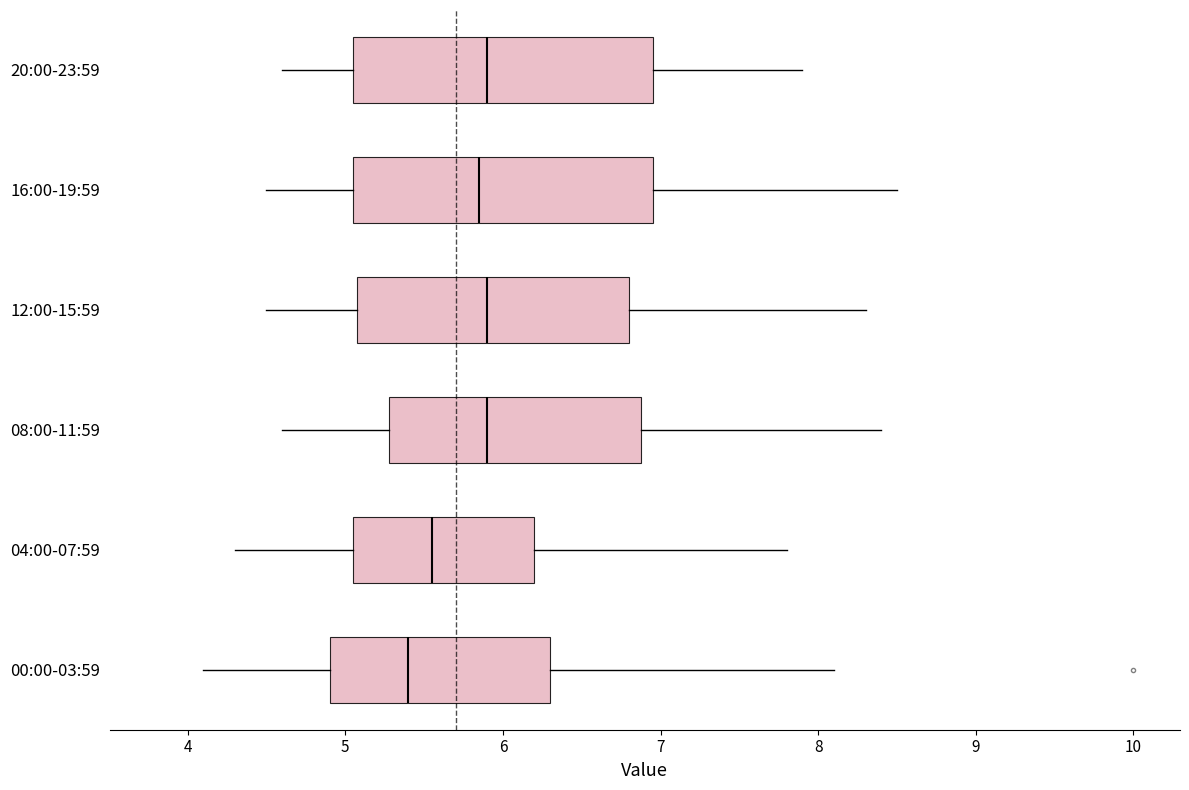

Where does the median line of the box for 08:00-11:59 sit on the x-axis? The values are not printed on the chart, so give them approximately, as read against the axis.

5.9